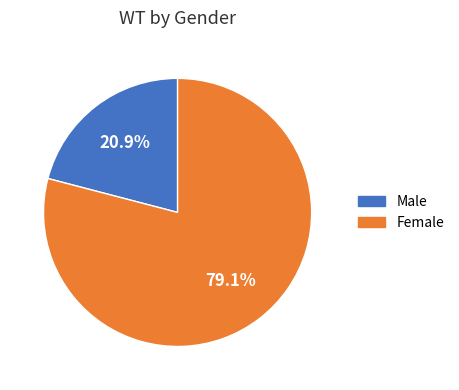

How much of the chart is everything except Male?

79.1%